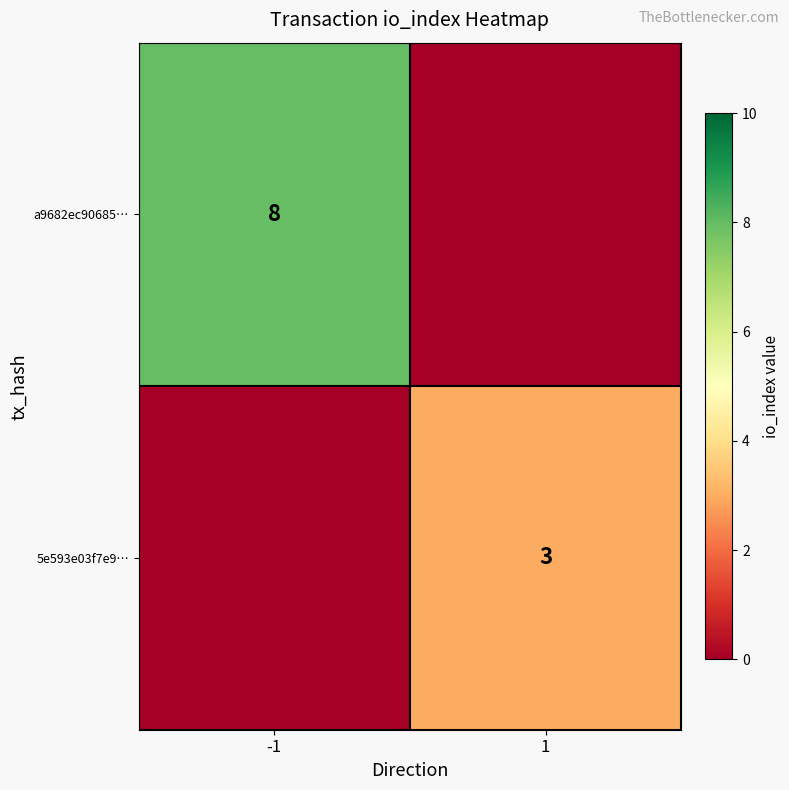

Is the value of 5e593e03f7e9… at 1 greater than the value of a9682ec90685… at -1?

No